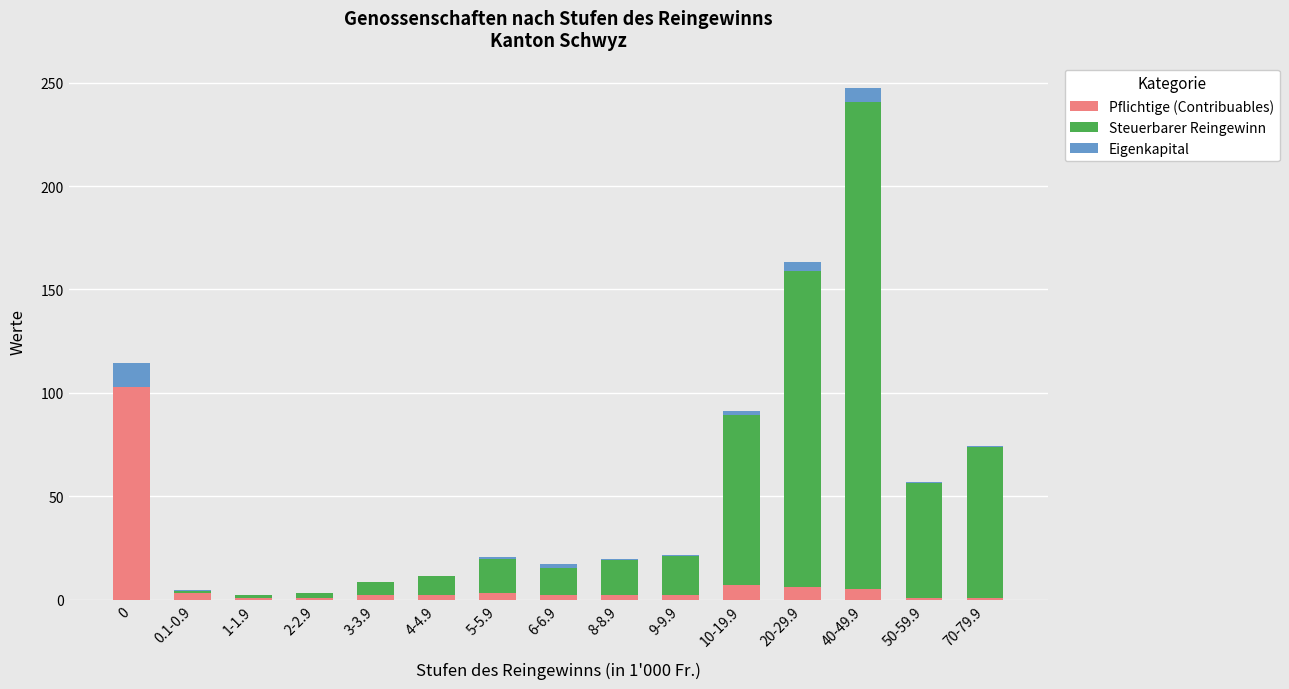

What is the highest value of the Pflichtige (Contribuables) series?

103.0